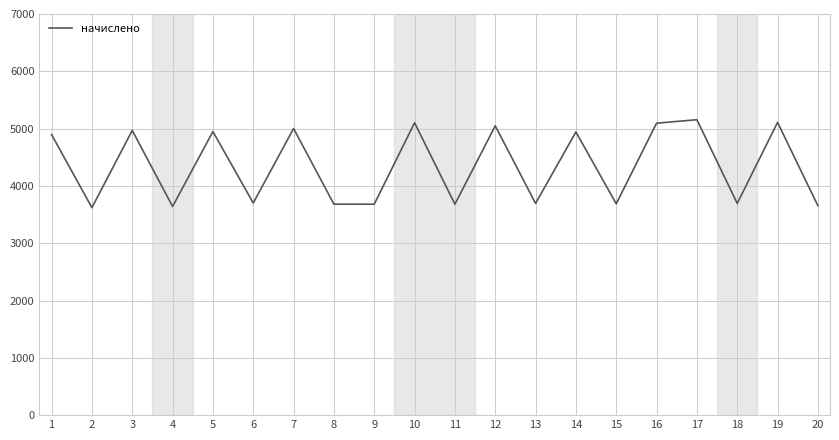

What is the difference between the maximum and minimum values?

1533.9